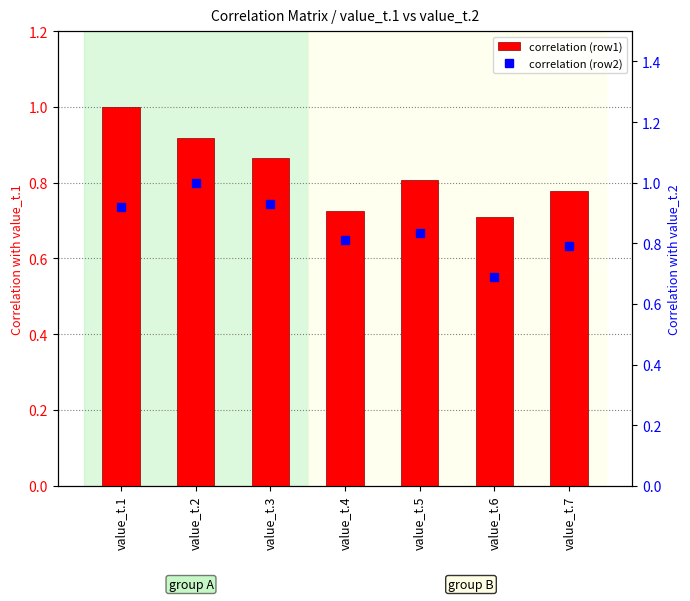

At which category is the sum across all series the highest?

value_t.1